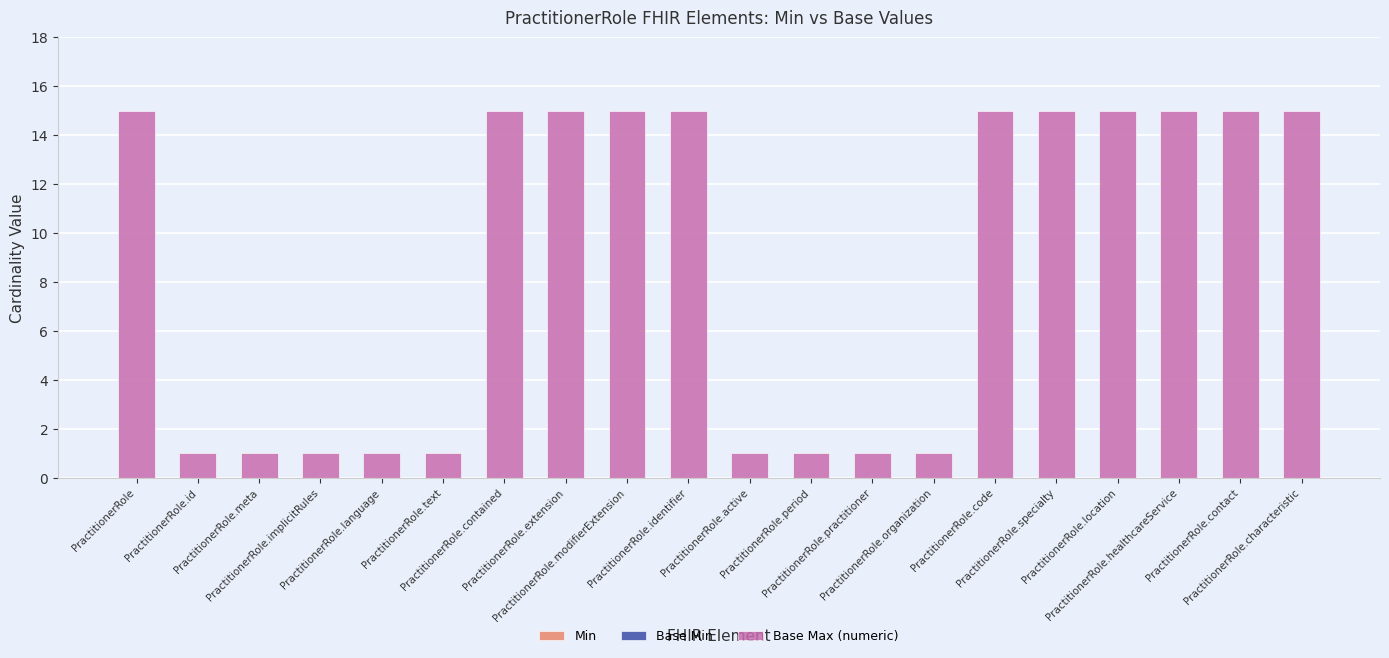

What is the difference between the second highest and second lowest values?

14